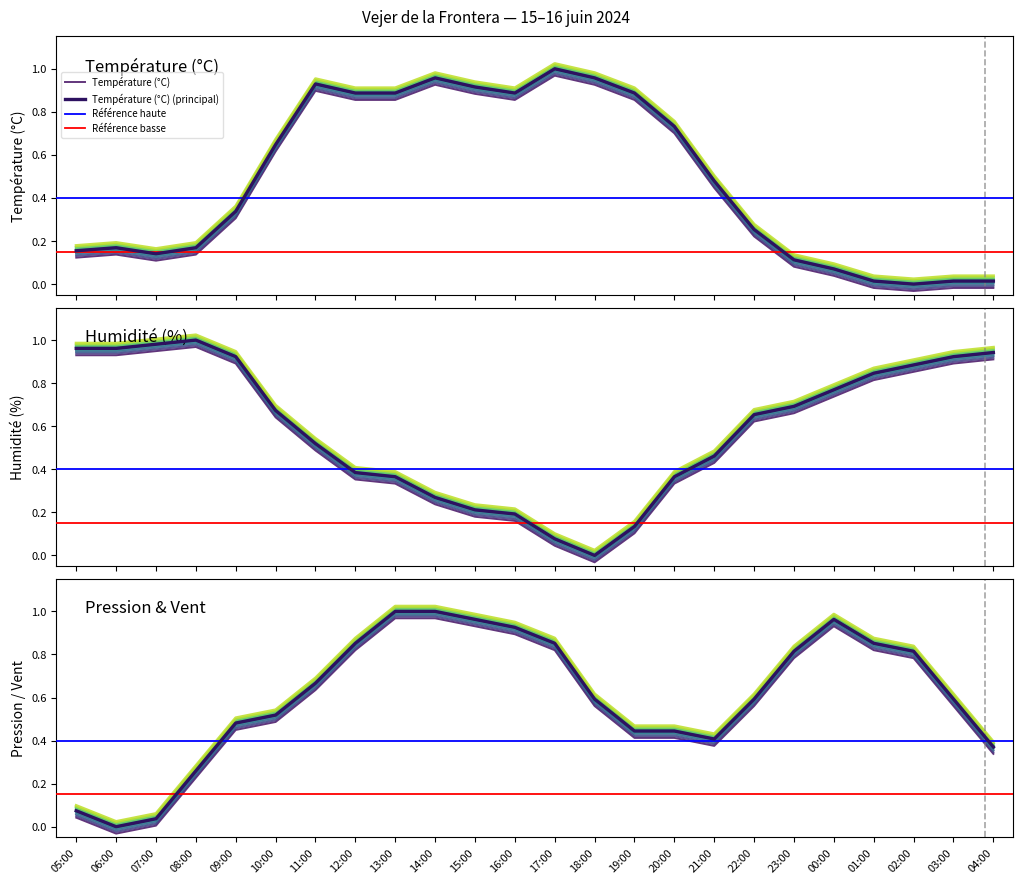

Is this an area chart (filled region under the line)?

No